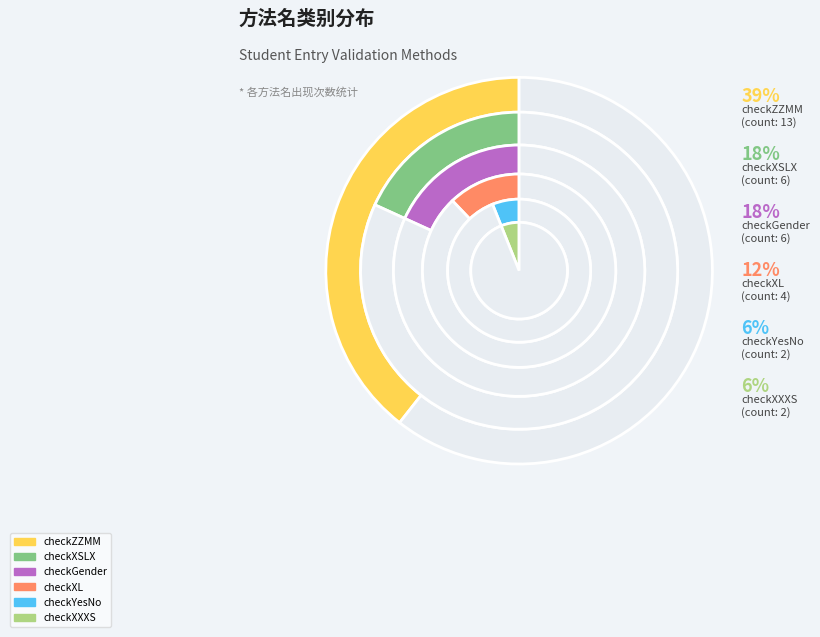

Does checkYesNo account for over 50% of the chart?

No